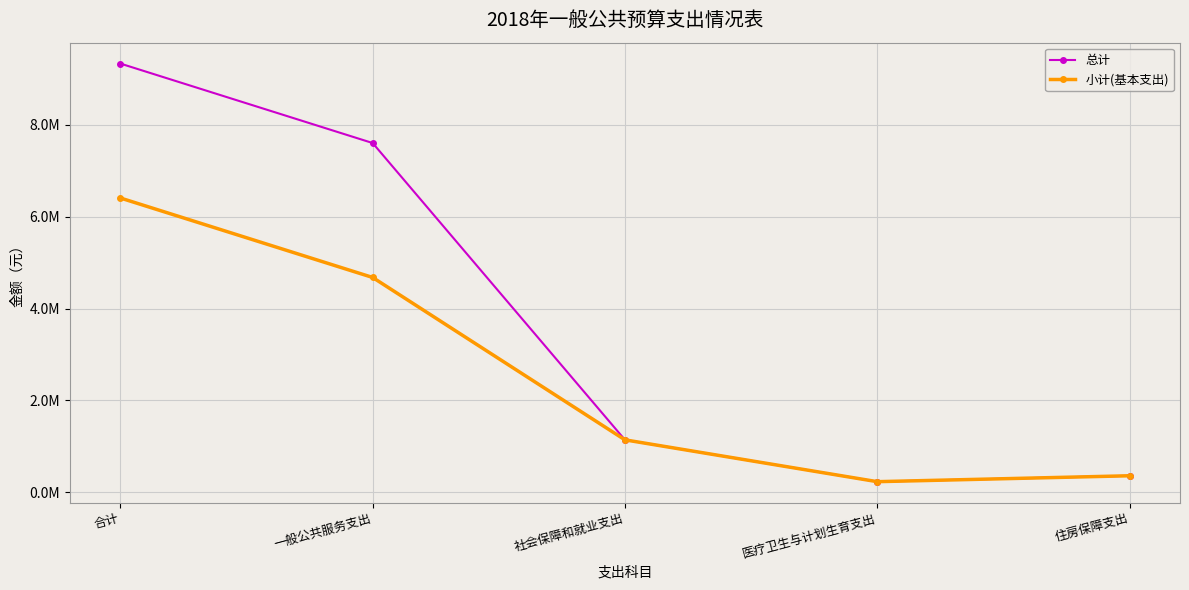

What are all the series names shown in the legend?

总计, 小计(基本支出)